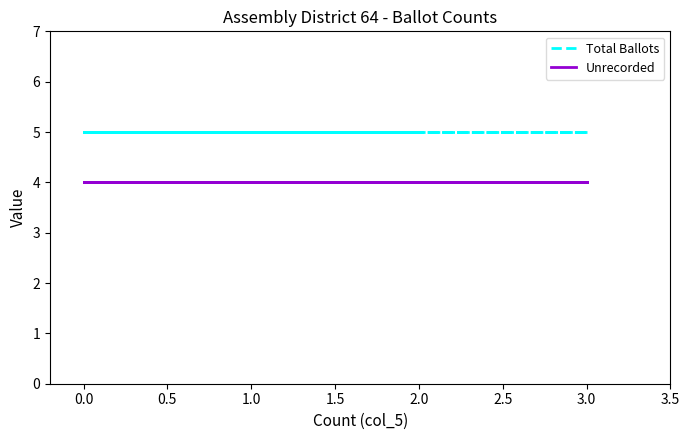

True or false: Unrecorded and Total Ballots cross at least once.

False